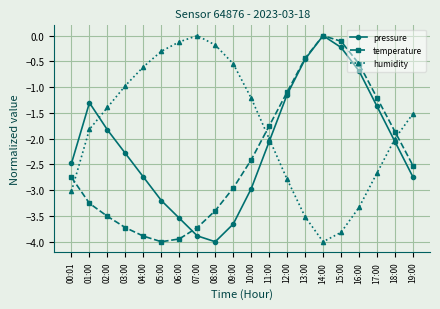

Where does the humidity series first go above -1?

03:00